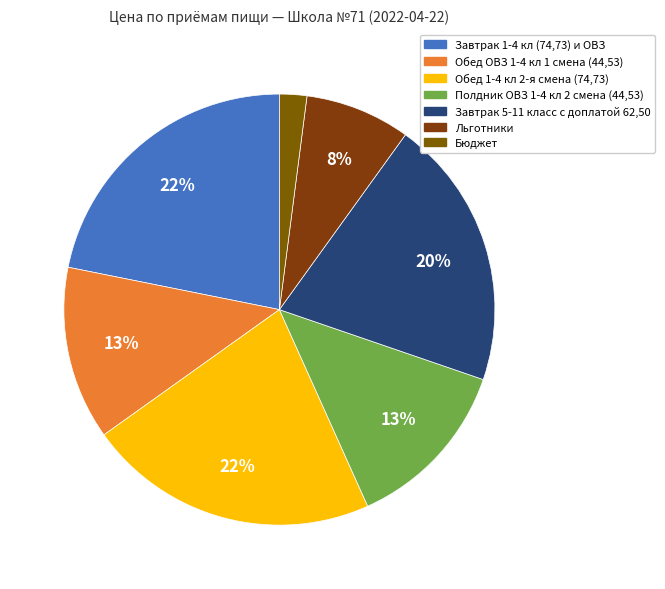

To the nearest percent, what percentage of the pie is Обед ОВЗ 1-4 кл 1 смена (44,53)?

13%